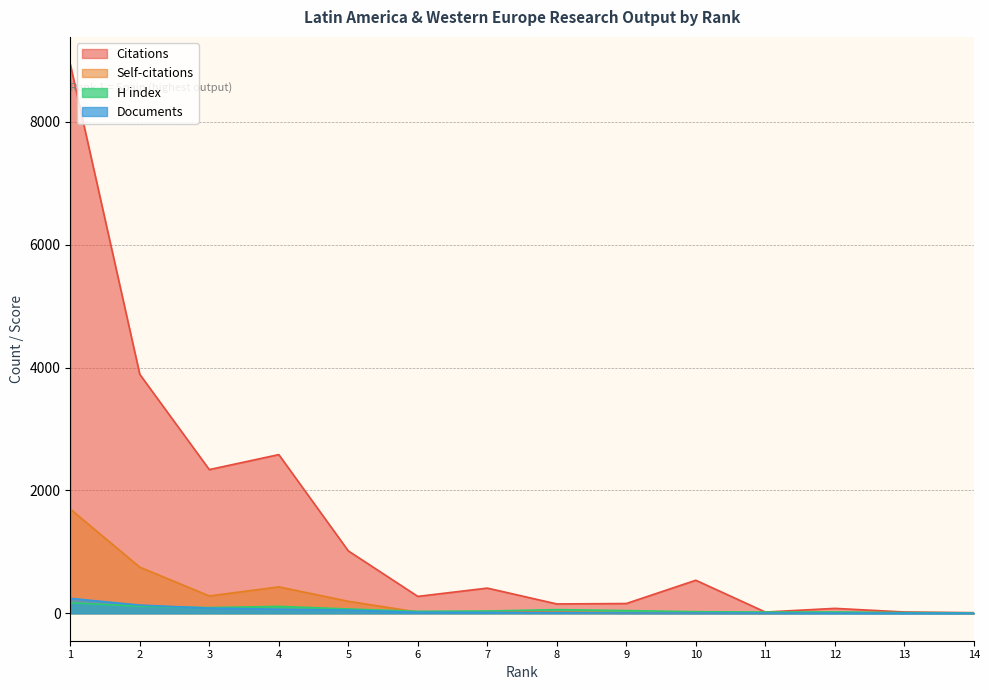

Which series has the widest spread of values?

Citations